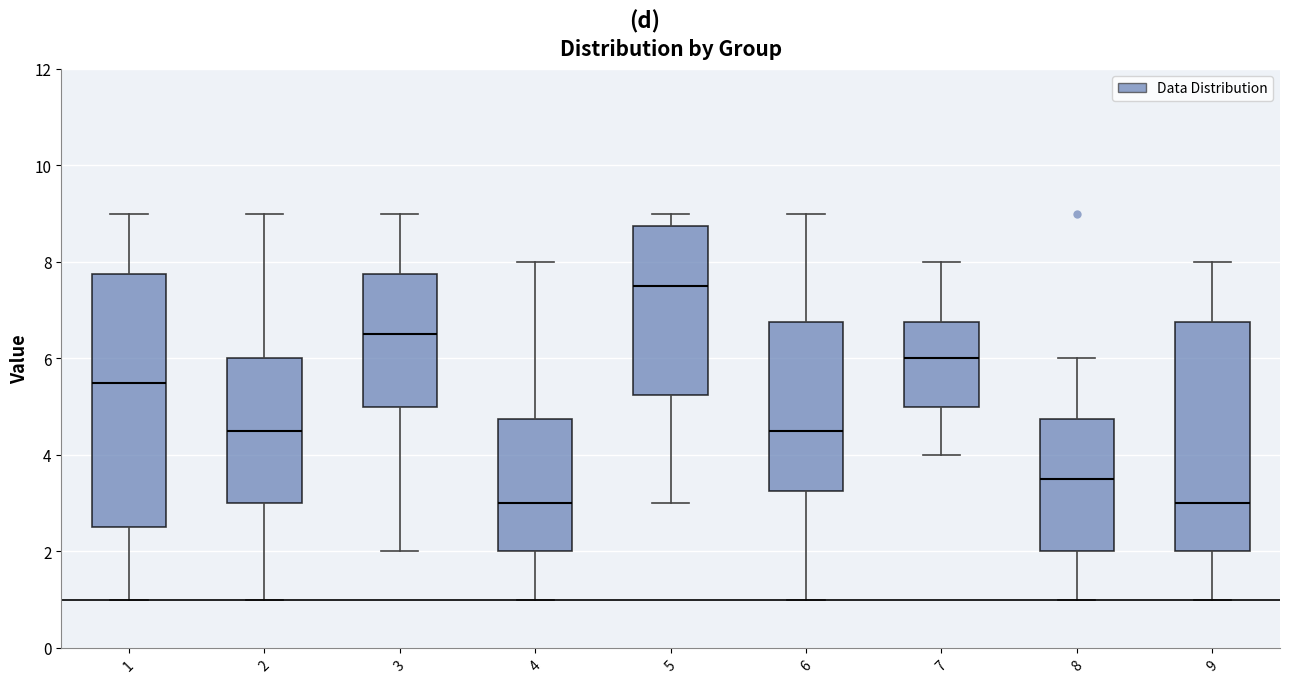

Reading left to right, read every box against the y-axis: the position of its median line, the range the box covers, and the ends of its whiskers. The values are not printed on the chart, so give them approximately, as read against the axis.

1: median 5.6, box 2.6 to 7.8, whiskers 1.0 to 9.0
2: median 4.6, box 3.0 to 6.0, whiskers 1.0 to 9.0
3: median 6.6, box 5.0 to 7.8, whiskers 2.0 to 9.0
4: median 3.0, box 2.0 to 4.8, whiskers 1.0 to 8.0
5: median 7.6, box 5.2 to 8.8, whiskers 3.0 to 9.0
6: median 4.6, box 3.2 to 6.8, whiskers 1.0 to 9.0
7: median 6.0, box 5.0 to 6.8, whiskers 4.0 to 8.0
8: median 3.6, box 2.0 to 4.8, whiskers 1.0 to 6.0
9: median 3.0, box 2.0 to 6.8, whiskers 1.0 to 8.0